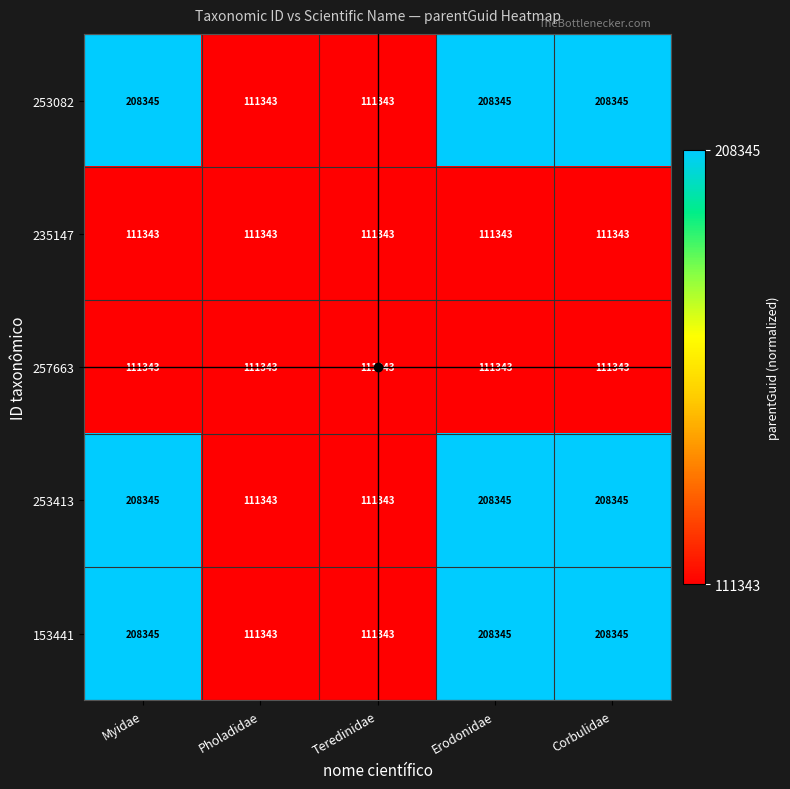

What is the total value across all series at Teredinidae?

556715